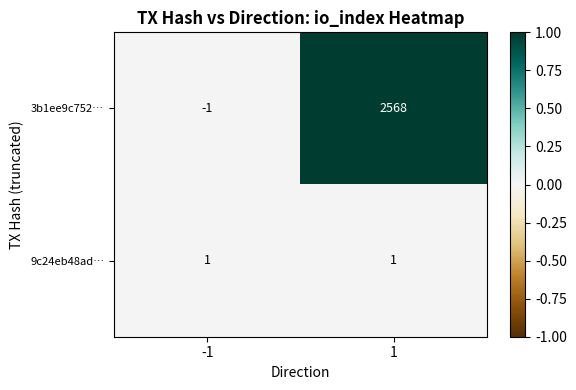

What is the greatest value displayed?

2568